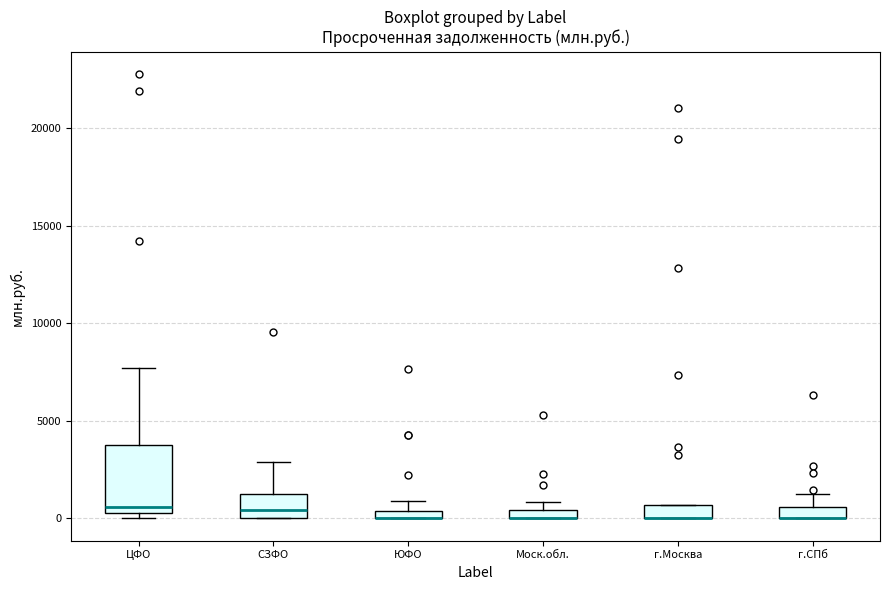

Comparing the boxes themselves (not the whiskers), which one is the tallest?

ЦФО